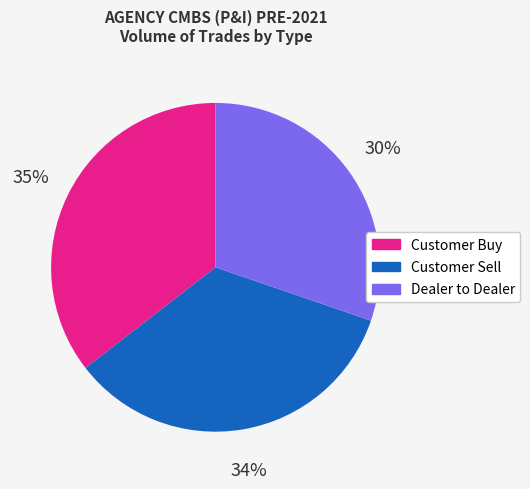

Which category has the biggest portion of the pie?

Customer Buy